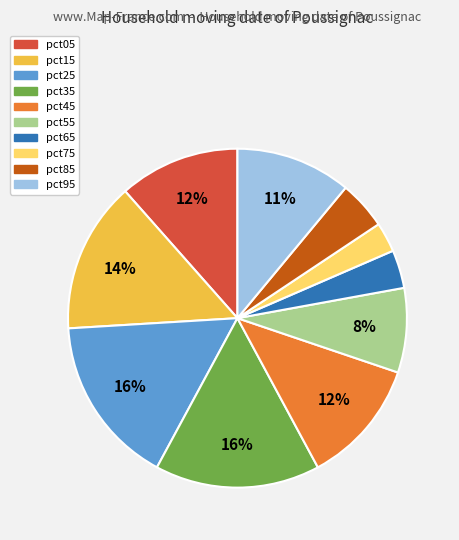

What is the smallest slice in the pie chart?

pct75